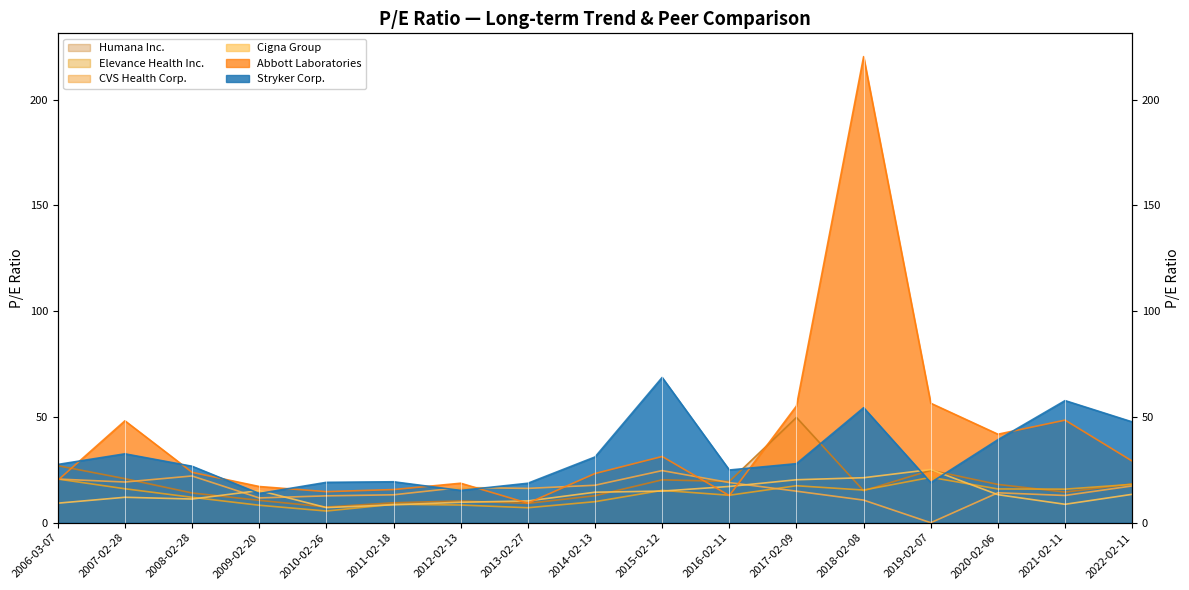

Between which two adjacent categories do Humana Inc. and Abbott Laboratories first intersect?

2006-03-07 and 2007-02-28